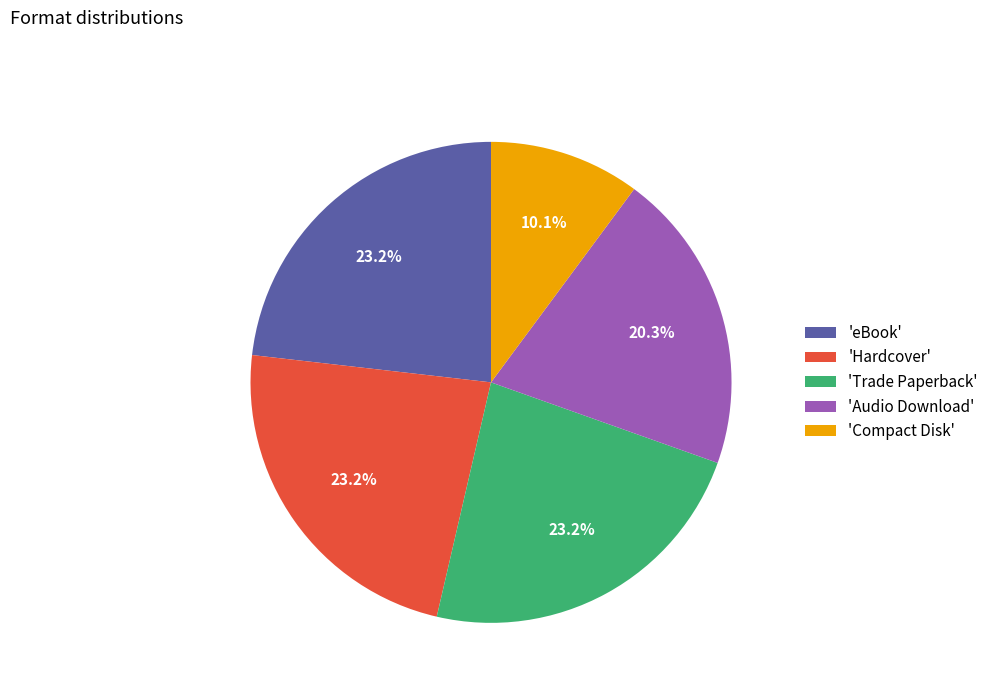

Is 'Trade Paperback' the majority of the pie?

No